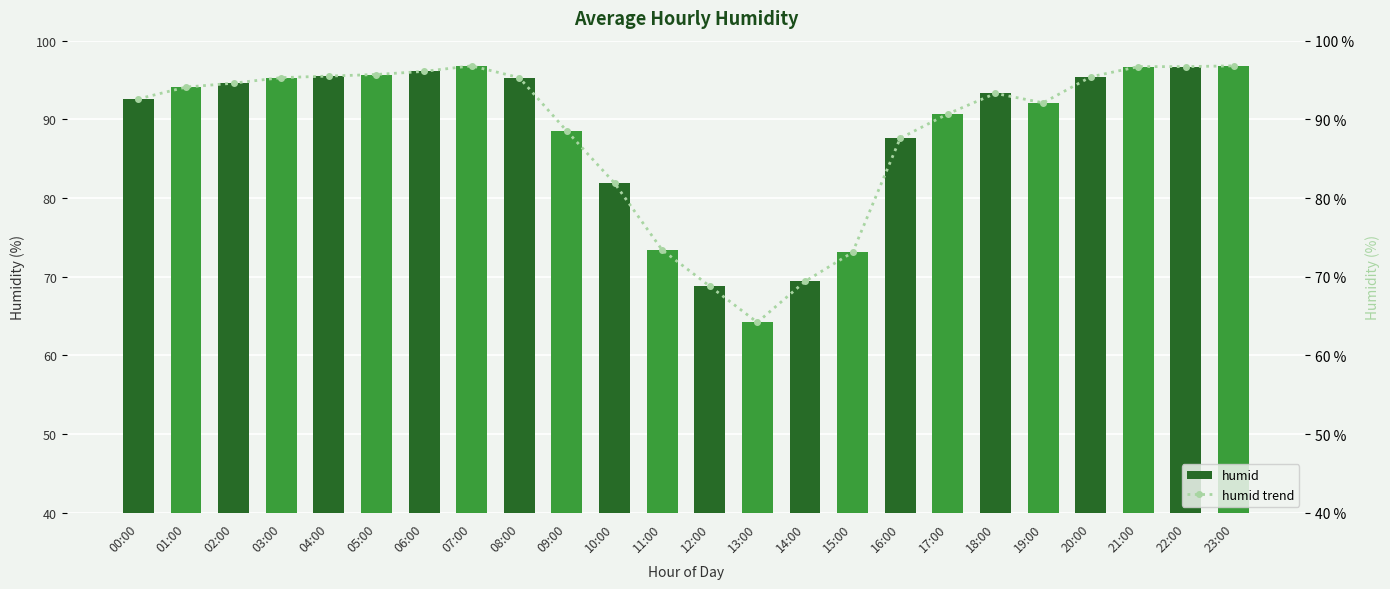

List the labels in order of humid trend value, smallest first.

13:00, 12:00, 14:00, 15:00, 11:00, 10:00, 16:00, 09:00, 17:00, 19:00, 00:00, 18:00, 01:00, 02:00, 03:00, 08:00, 20:00, 04:00, 05:00, 06:00, 21:00, 22:00, 07:00, 23:00